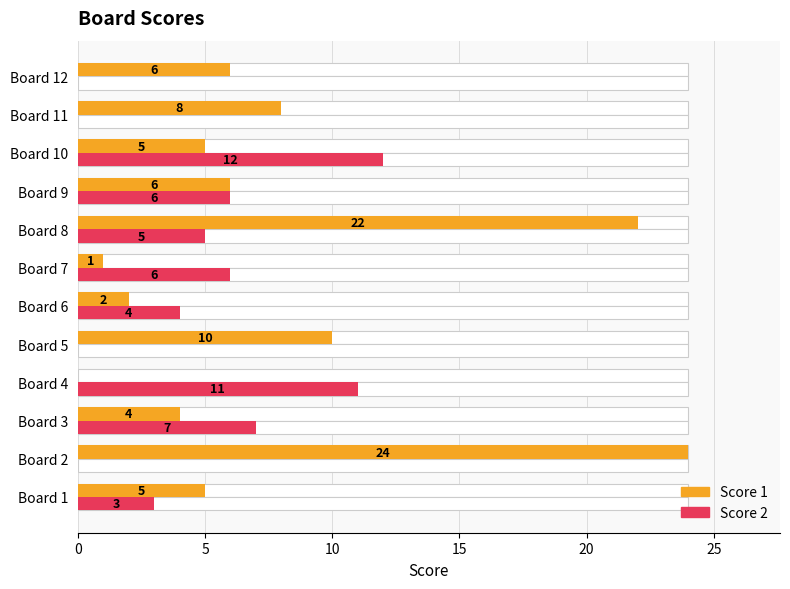

Count the number of categories in the chart.

12